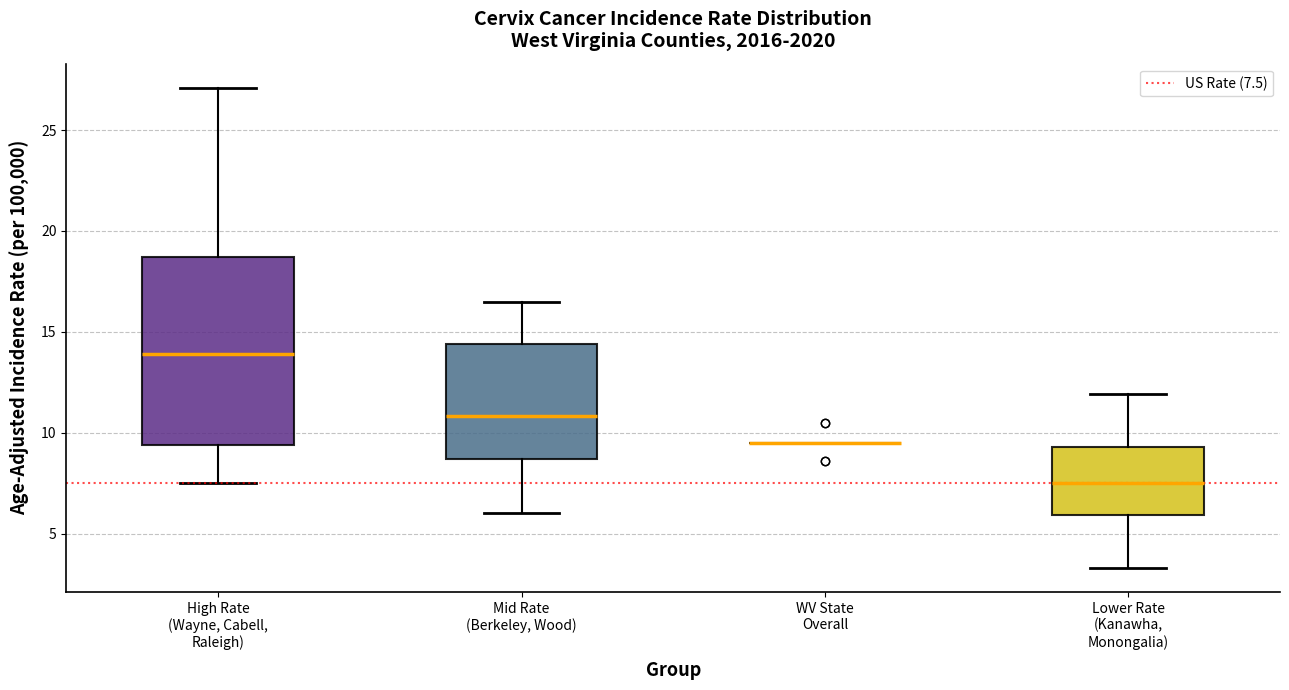

Where does the lower whisker of the box for Mid Rate (Berkeley, Wood) end on the y-axis? The values are not printed on the chart, so give them approximately, as read against the axis.

6.0